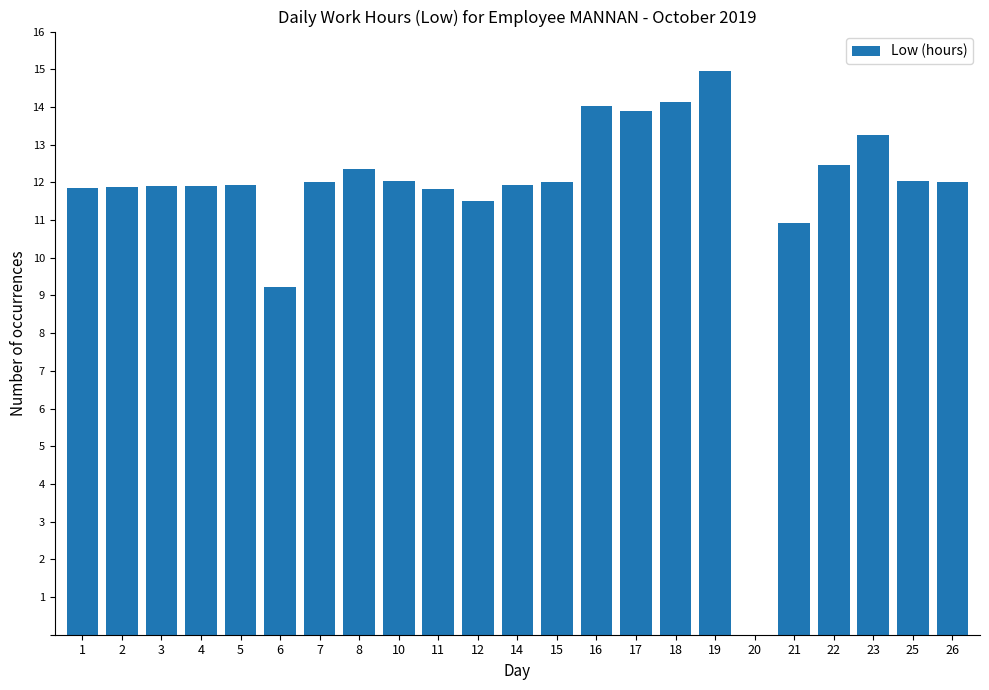

Count the number of data series in this chart.

1